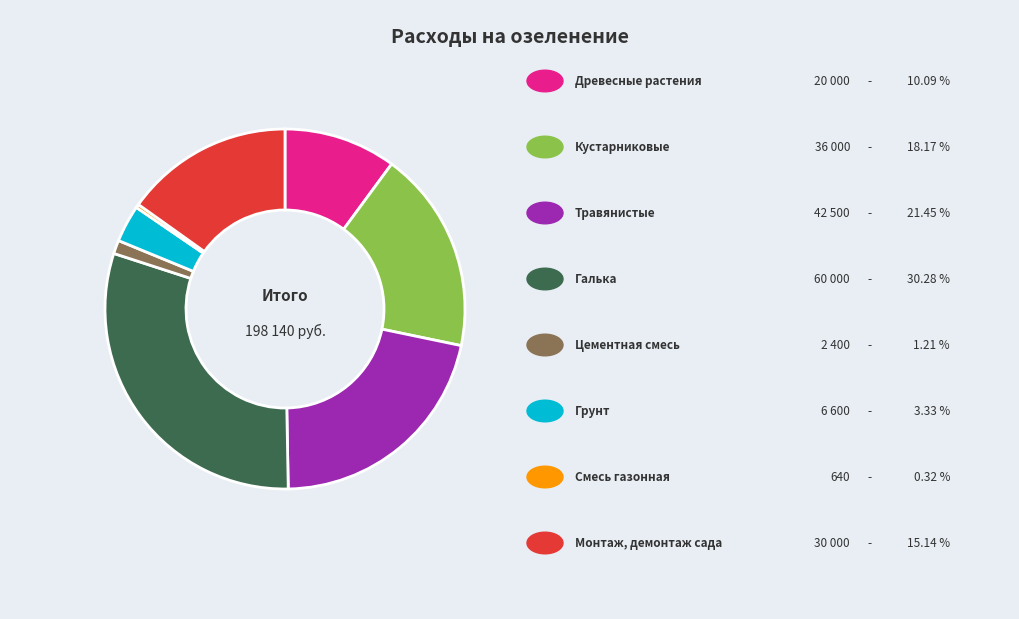

Is there any slice that represents more than half of the pie?

No